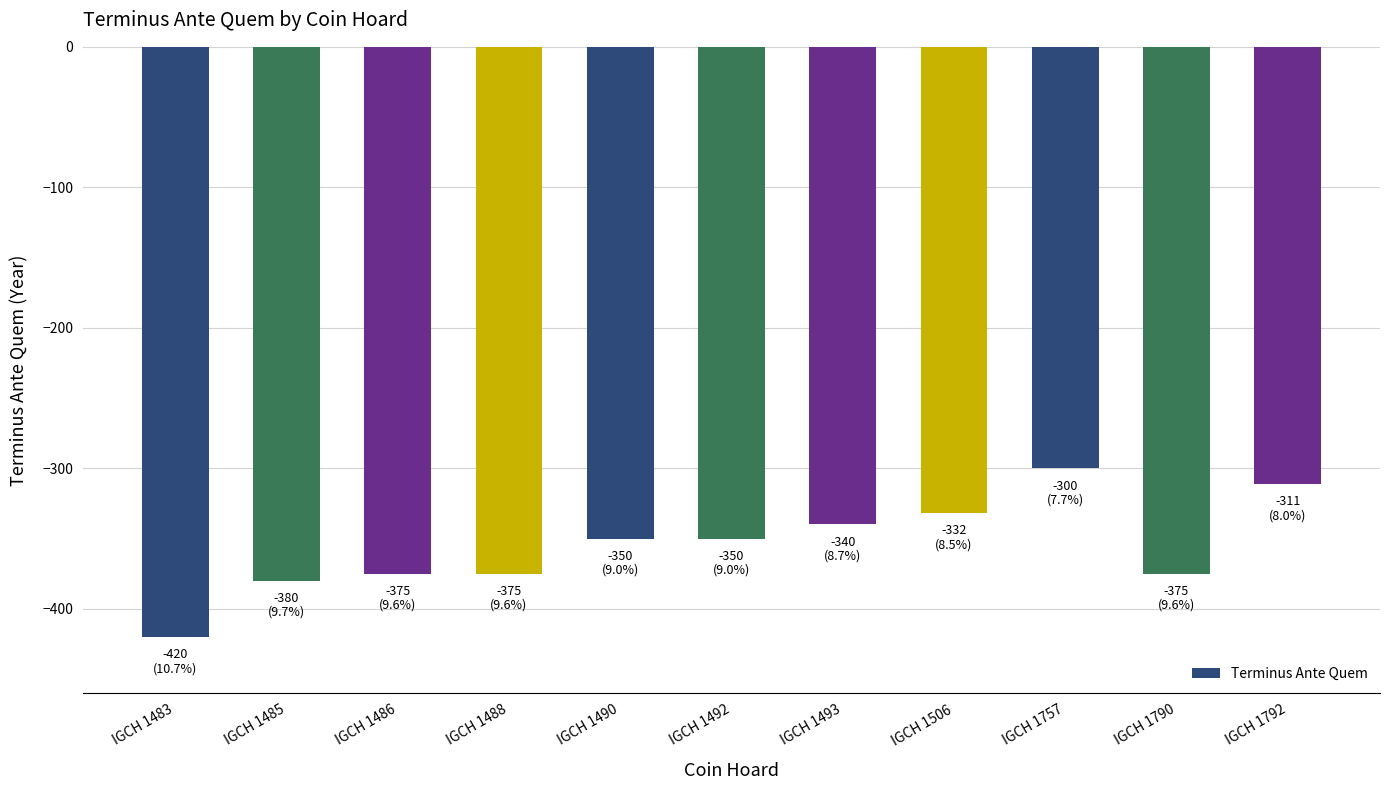

Reading right to left, transcribe all the data shown in this chart.

IGCH 1792=-311	IGCH 1790=-375	IGCH 1757=-300	IGCH 1506=-332	IGCH 1493=-340	IGCH 1492=-350	IGCH 1490=-350	IGCH 1488=-375	IGCH 1486=-375	IGCH 1485=-380	IGCH 1483=-420